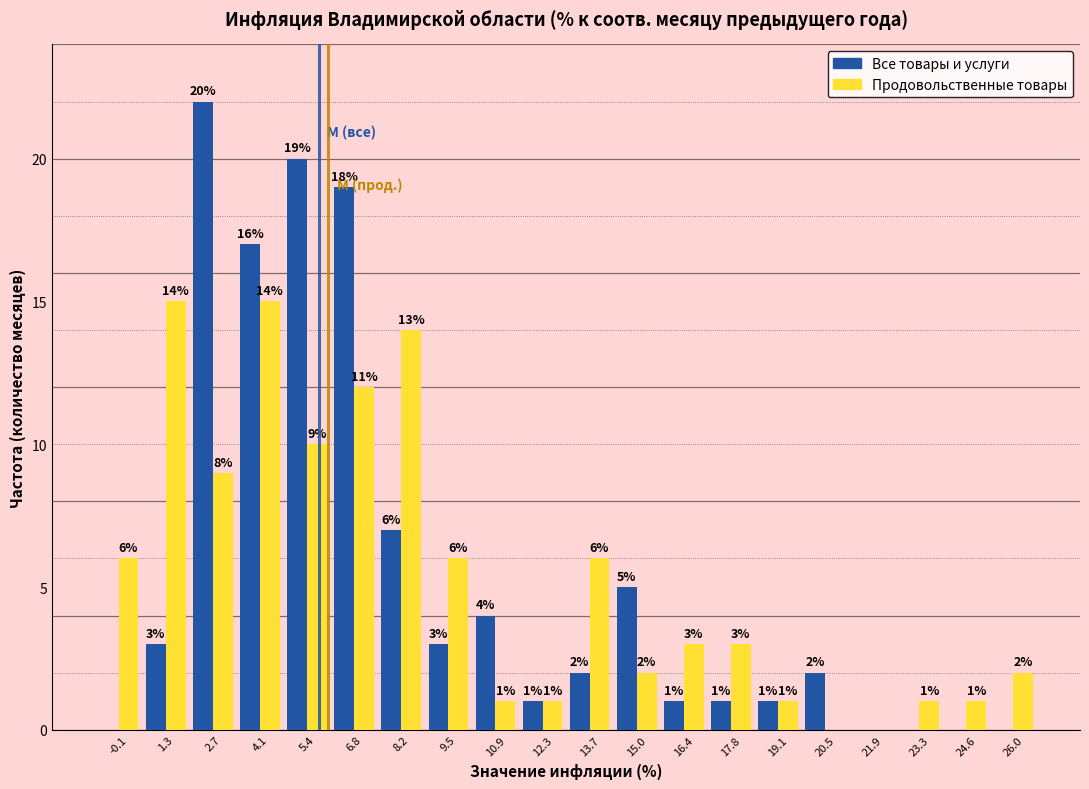

In the Все товары и услуги series, which range on the x-axis has the tallest bar?

2.0 to 3.4